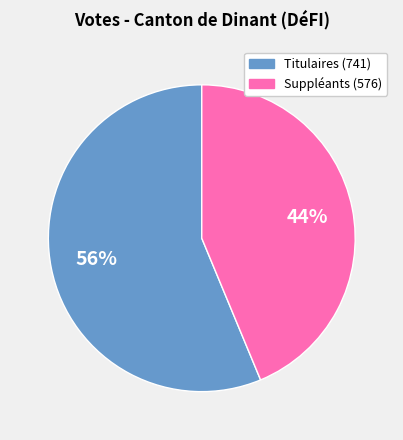

Count the number of slices in the pie.

2